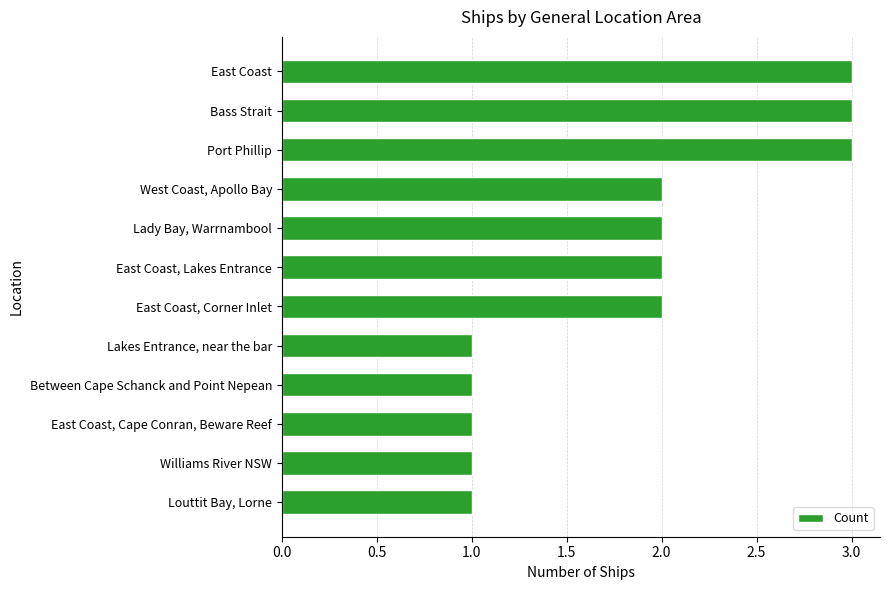

Approximately how many times larger is the value at East Coast, Cape Conran, Beware Reef compared to Williams River NSW?

1.0